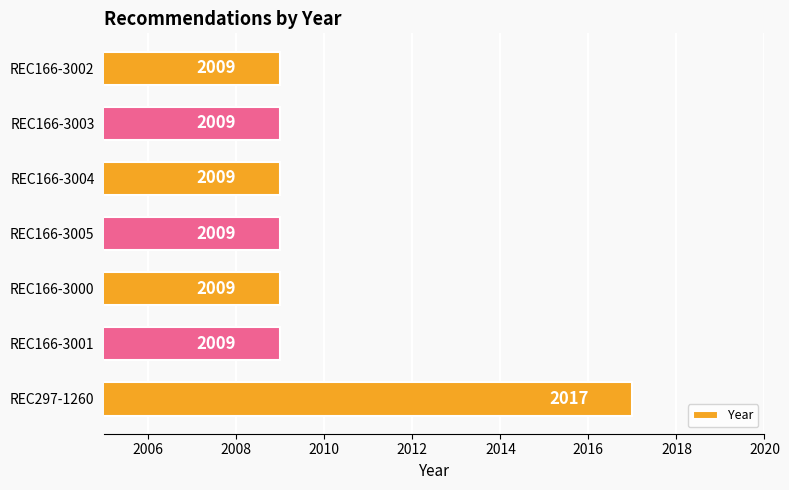

How many values are between 2009 and 2010?

6